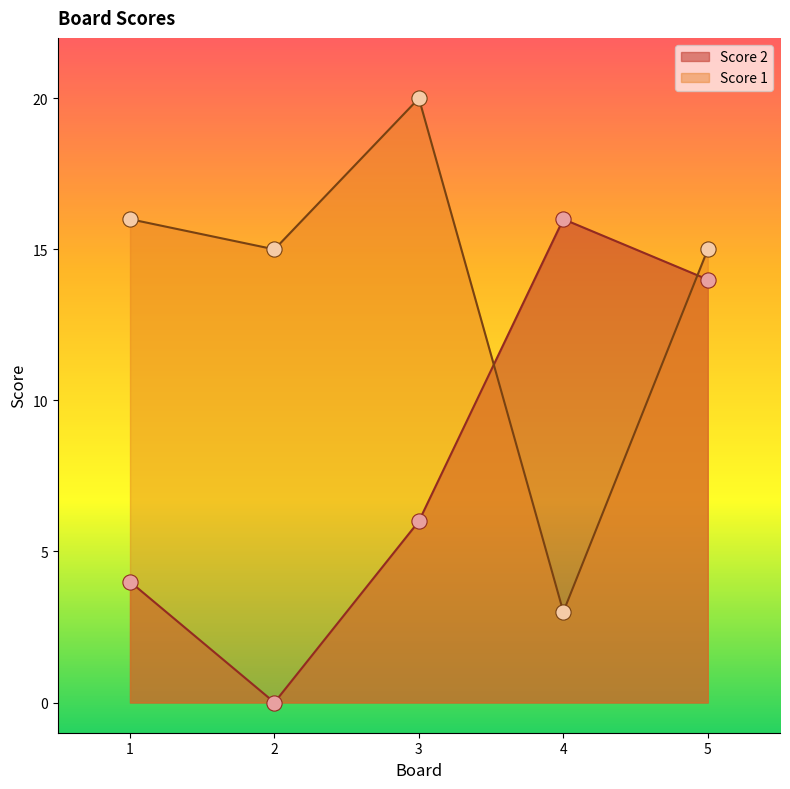

What are all the series names shown in the legend?

Score 2, Score 1